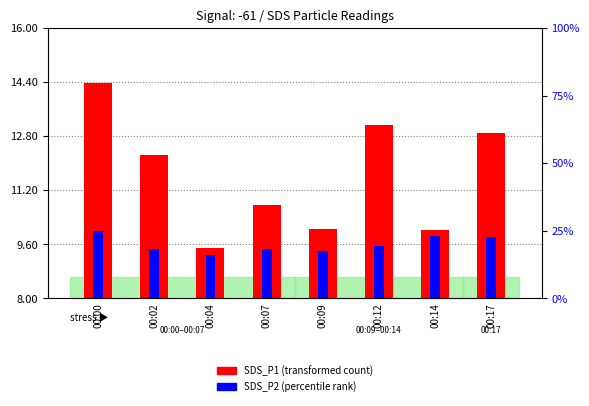

Reading left to right, list all the values displayed in this chart.

SDS_P1 (transformed count): 6.4	4.2	1.5	2.8	2.1	5.1	2.0	4.9
SDS_P2 (percentile rank): 25.0	18.1	15.9	18.1	17.4	19.3	23.0	22.8